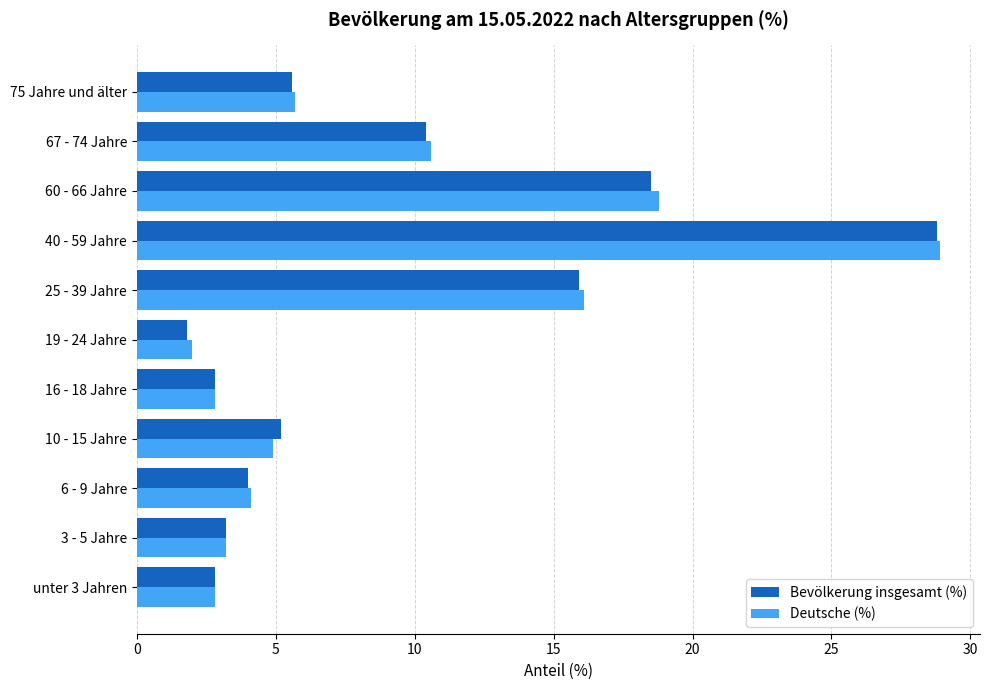

Is it true that Deutsche (%) equals 5.7 at 75 Jahre und älter?

True